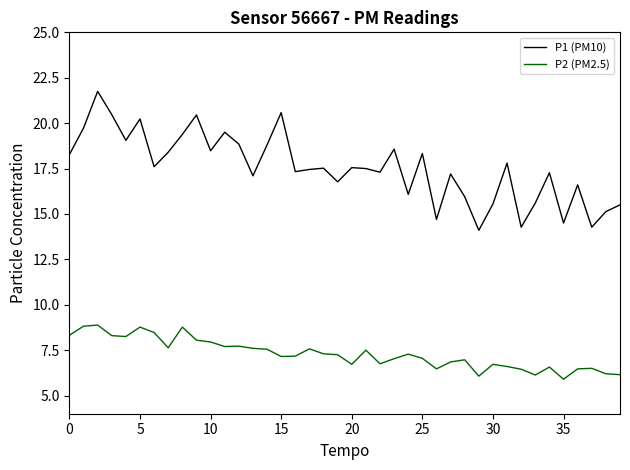

What are all the series names shown in the legend?

P1 (PM10), P2 (PM2.5)